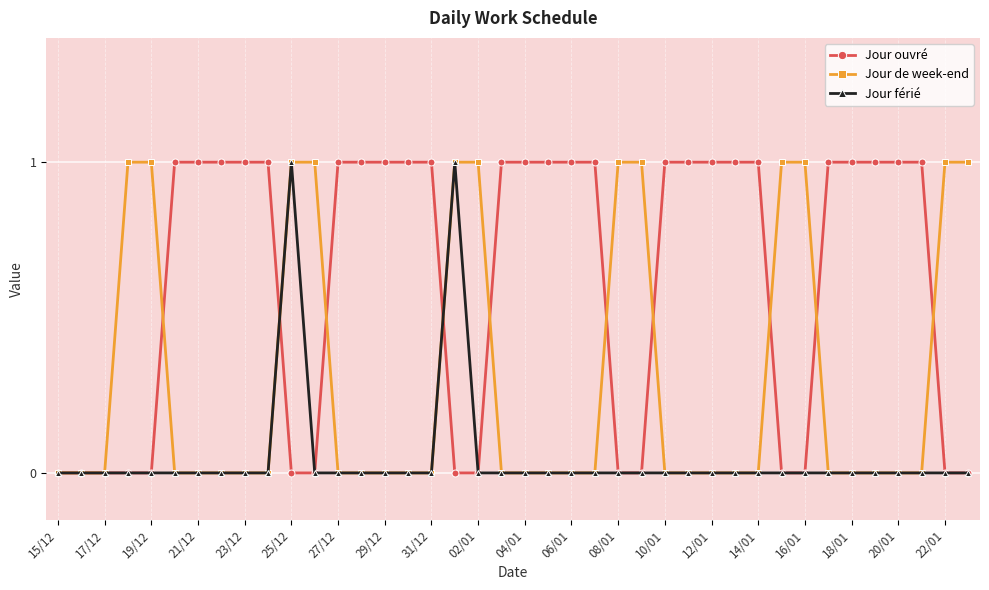

Rank the series by their average value, from highest to lowest.

Jour ouvré, Jour de week-end, Jour férié